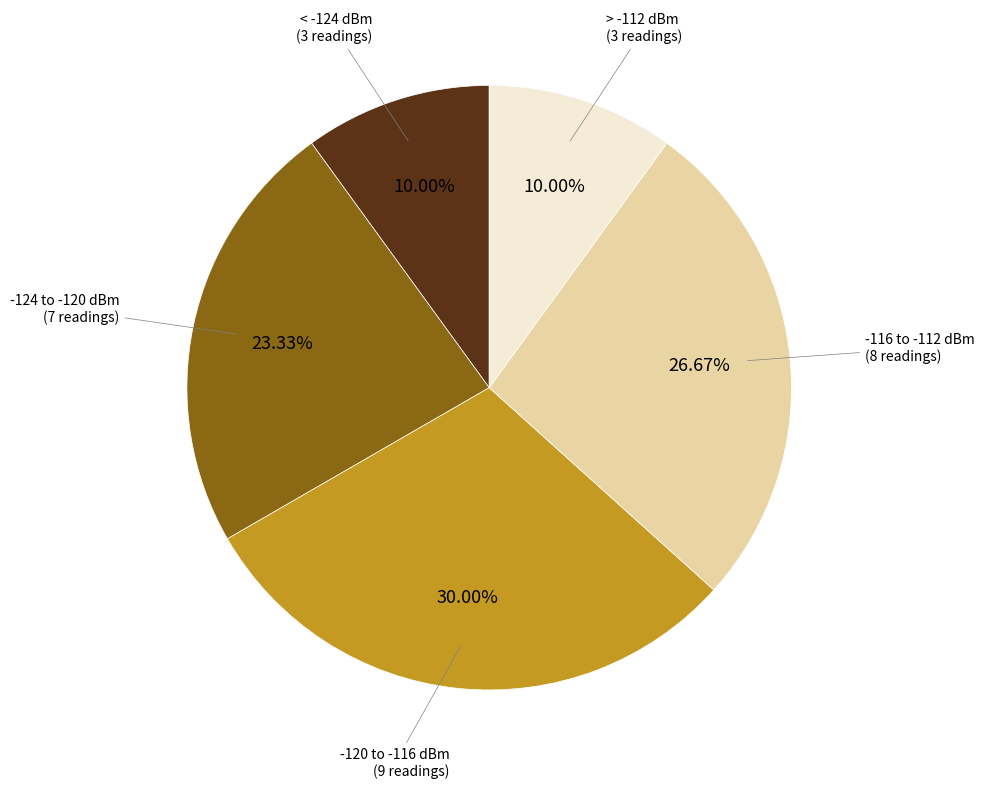

Is there a majority slice in this chart?

No